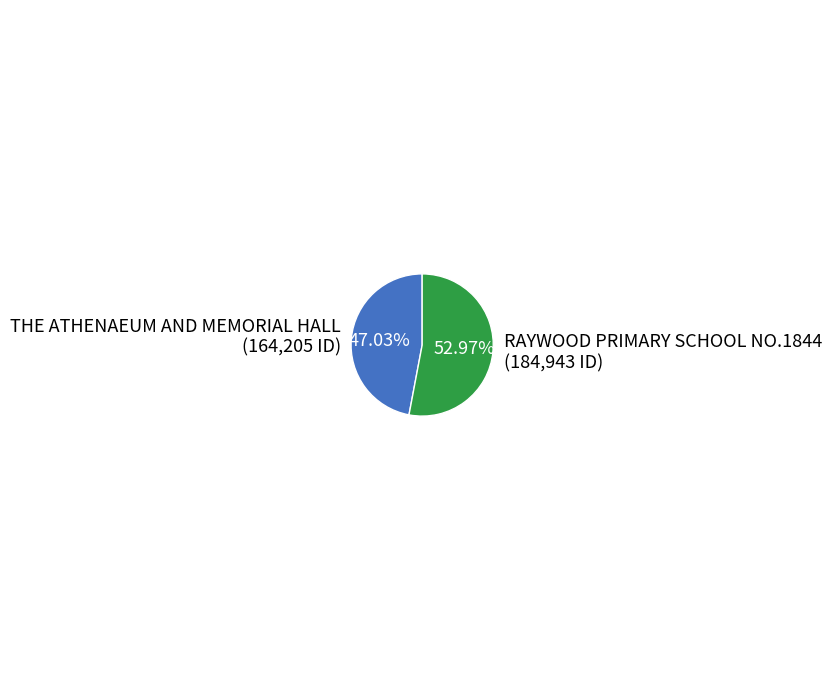

Approximately how many times larger is the value at RAYWOOD PRIMARY SCHOOL NO.1844 compared to THE ATHENAEUM AND MEMORIAL HALL?

1.1